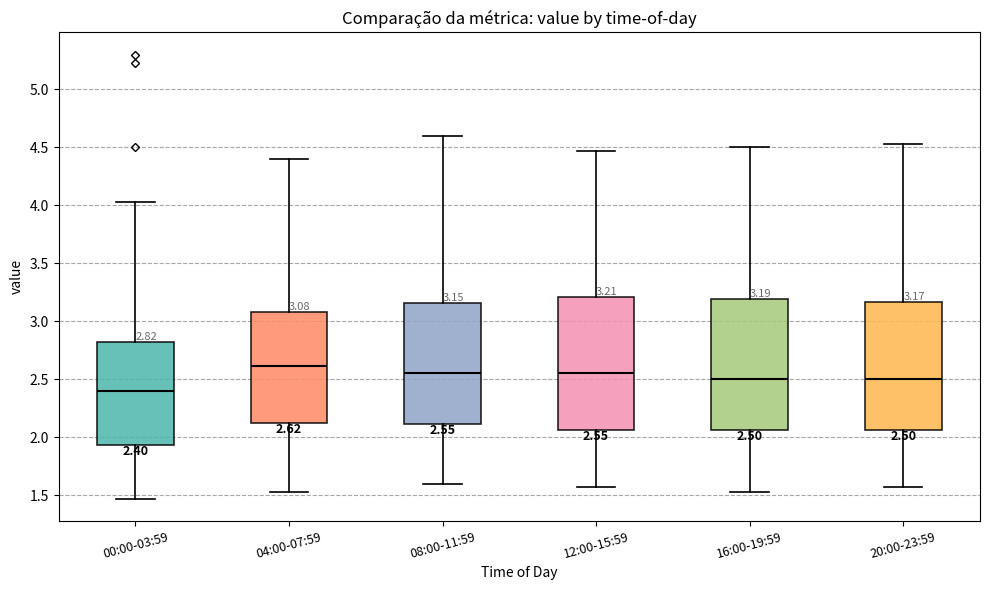

Which box has the highest median line?

04:00-07:59